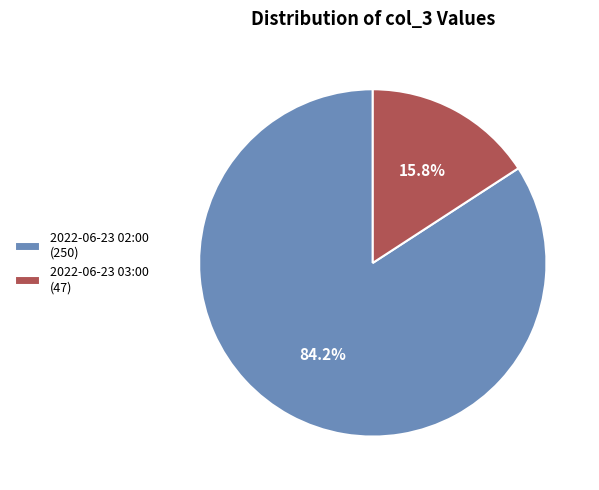

Is there a majority slice in this chart?

Yes